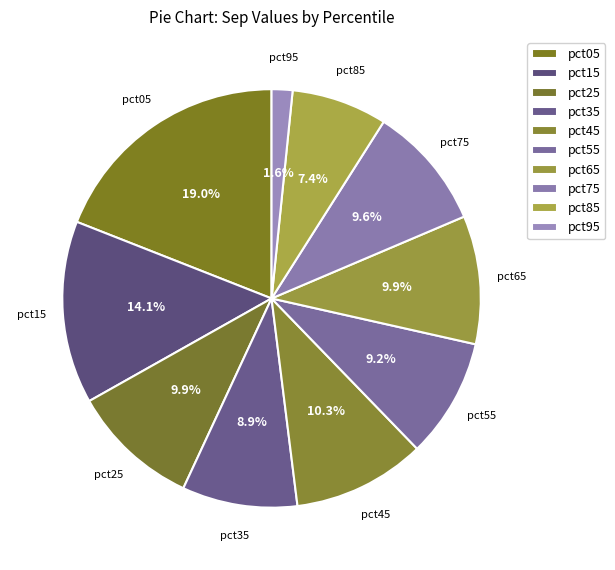

What percentage is the pct25 slice, to the nearest percent?

10%